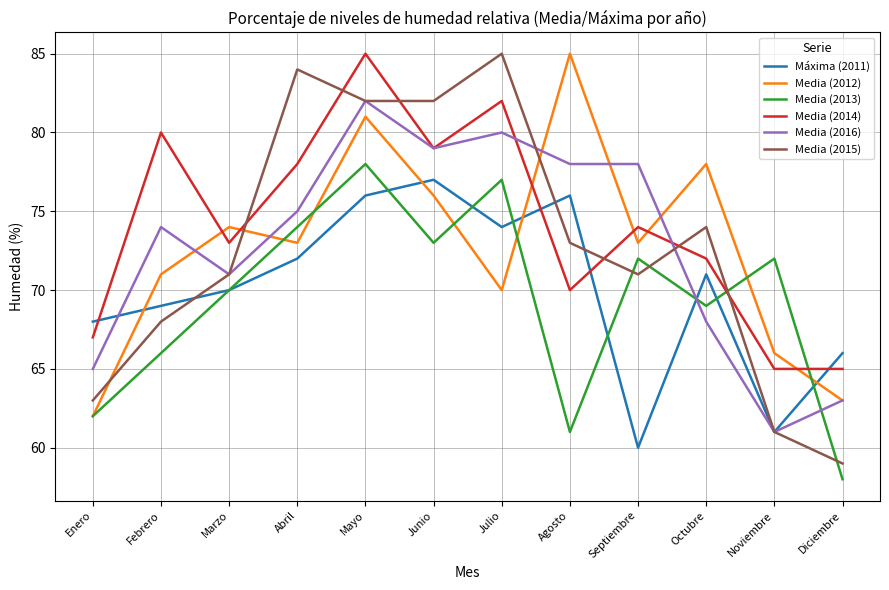

Reading left to right, transcribe all the data shown in this chart.

Máxima (2011): Enero=68	Febrero=69	Marzo=70	Abril=72	Mayo=76	Junio=77	Julio=74	Agosto=76	Septiembre=60	Octubre=71	Noviembre=61	Diciembre=66
Media (2012): Enero=62	Febrero=71	Marzo=74	Abril=73	Mayo=81	Junio=76	Julio=70	Agosto=85	Septiembre=73	Octubre=78	Noviembre=66	Diciembre=63
Media (2013): Enero=62	Febrero=66	Marzo=70	Abril=74	Mayo=78	Junio=73	Julio=77	Agosto=61	Septiembre=72	Octubre=69	Noviembre=72	Diciembre=58
Media (2014): Enero=67	Febrero=80	Marzo=73	Abril=78	Mayo=85	Junio=79	Julio=82	Agosto=70	Septiembre=74	Octubre=72	Noviembre=65	Diciembre=65
Media (2016): Enero=65	Febrero=74	Marzo=71	Abril=75	Mayo=82	Junio=79	Julio=80	Agosto=78	Septiembre=78	Octubre=68	Noviembre=61	Diciembre=63
Media (2015): Enero=63	Febrero=68	Marzo=71	Abril=84	Mayo=82	Junio=82	Julio=85	Agosto=73	Septiembre=71	Octubre=74	Noviembre=61	Diciembre=59